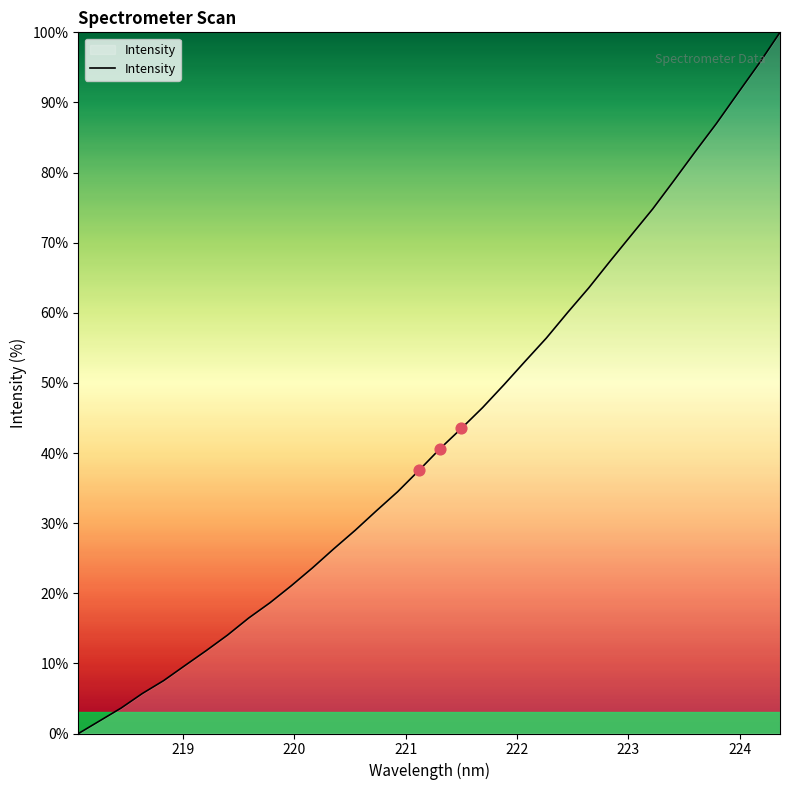

What is the maximum value shown in the chart?

100.0